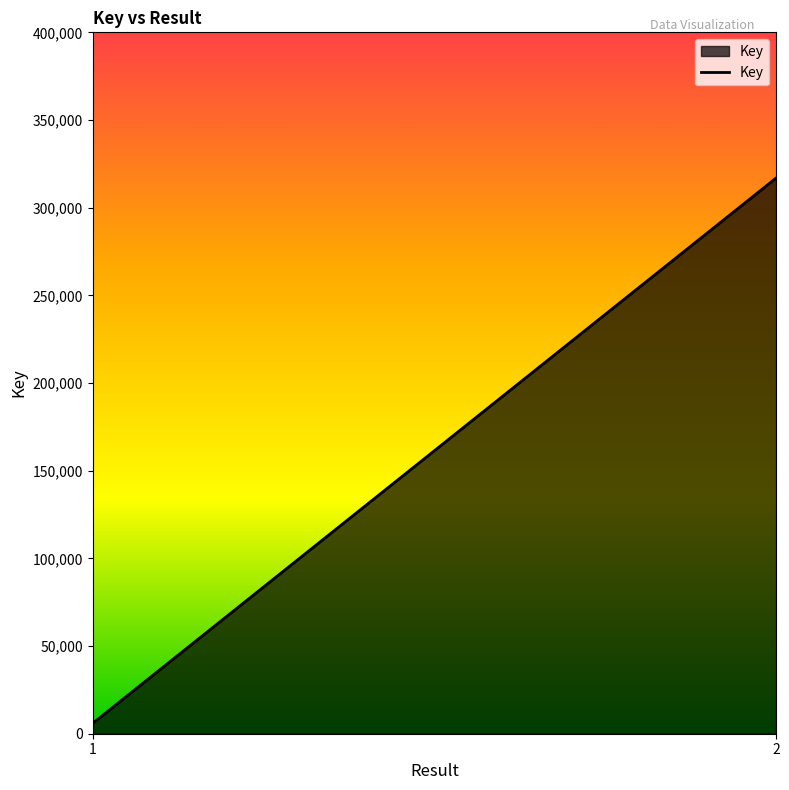

What is the approximate value at 2?

316902